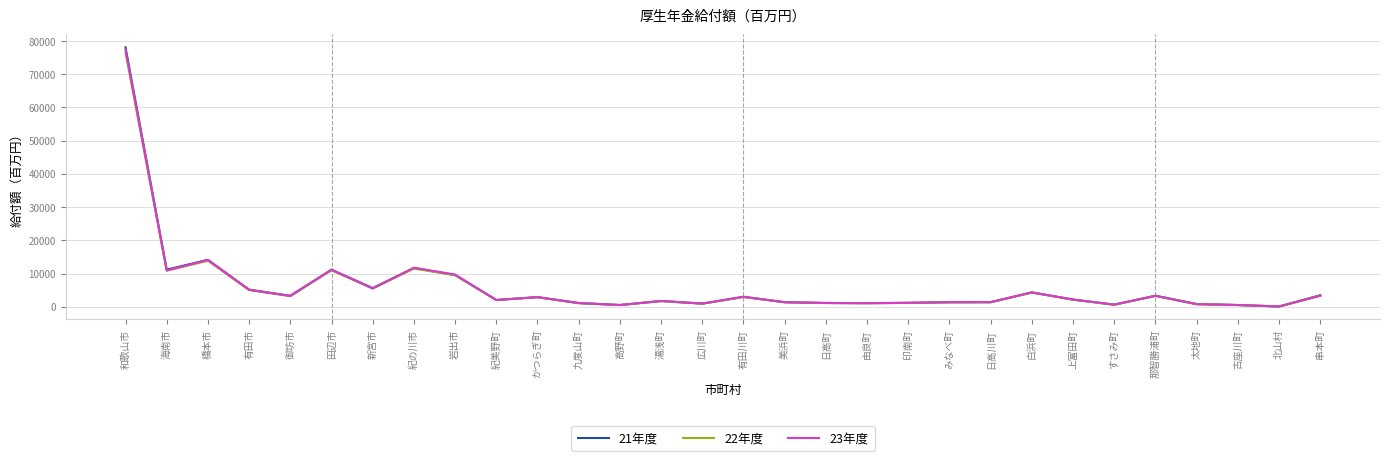

Does the chart display data point markers on the line(s)?

No